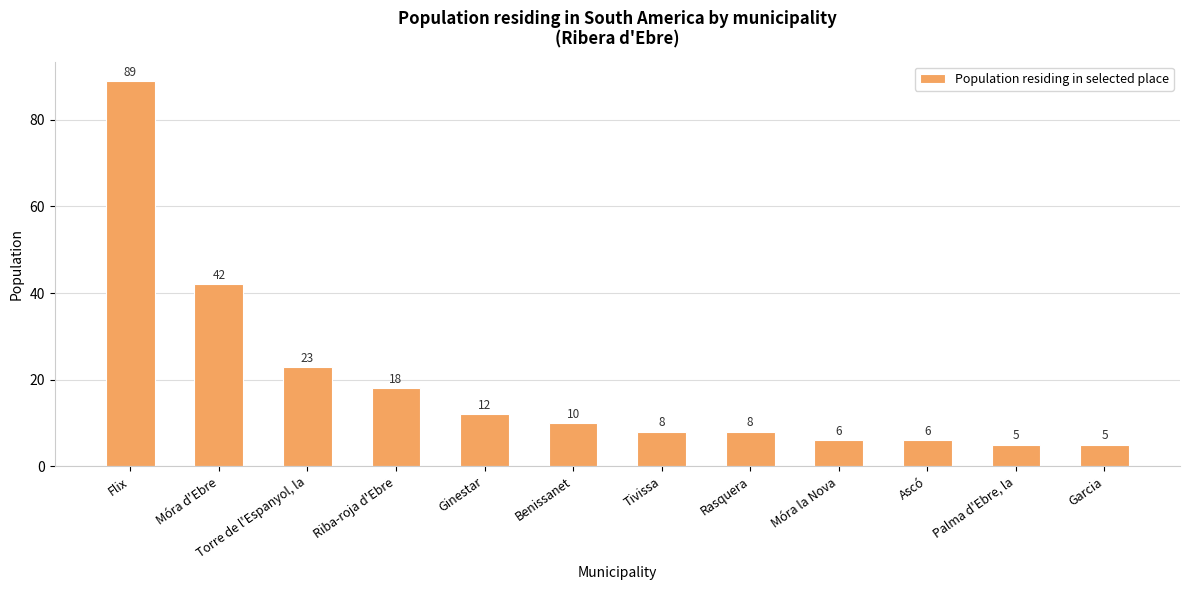

What is the difference between the values at Móra d'Ebre and Palma d'Ebre, la?

37